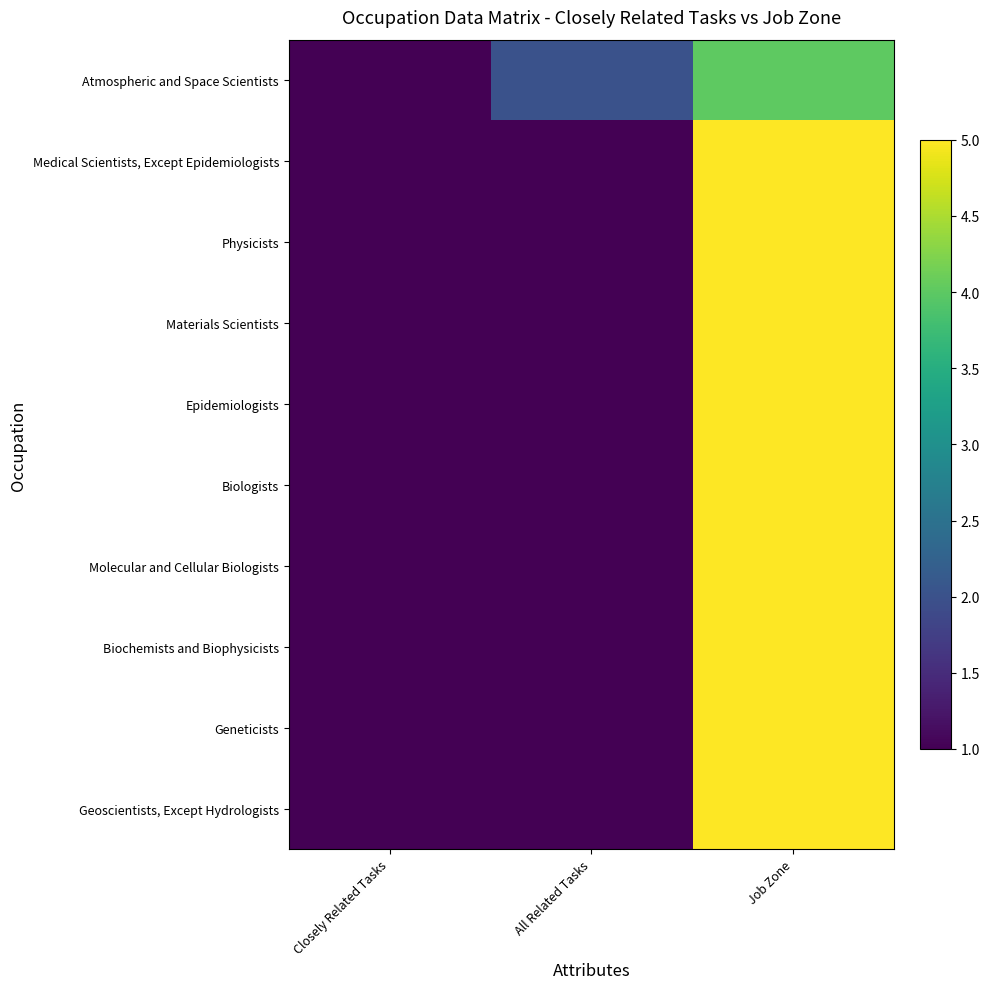

At how many categories does at least one series exceed 4?

1